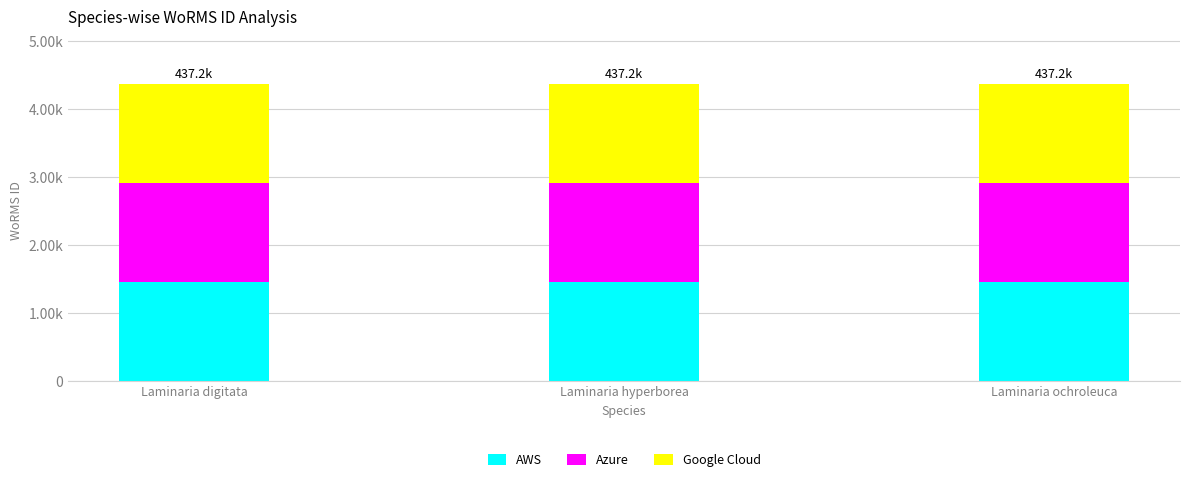

Does the chart contain any negative values?

No